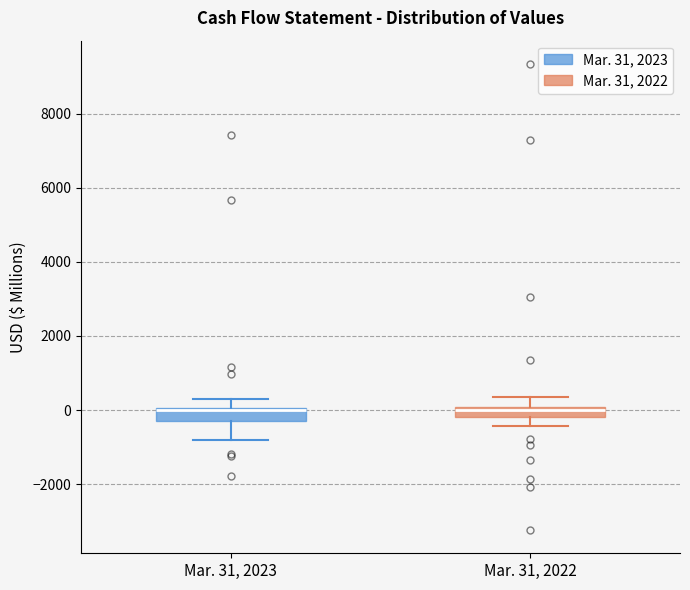

Where is the lower edge of the box for Mar. 31, 2022 on the y-axis? The values are not printed on the chart, so give them approximately, as read against the axis.

-200